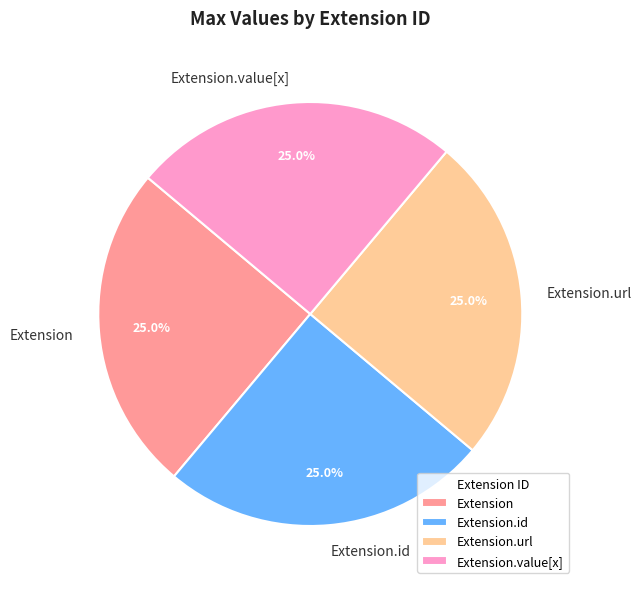

Approximately how many times larger is the value at Extension compared to Extension.url?

1.0